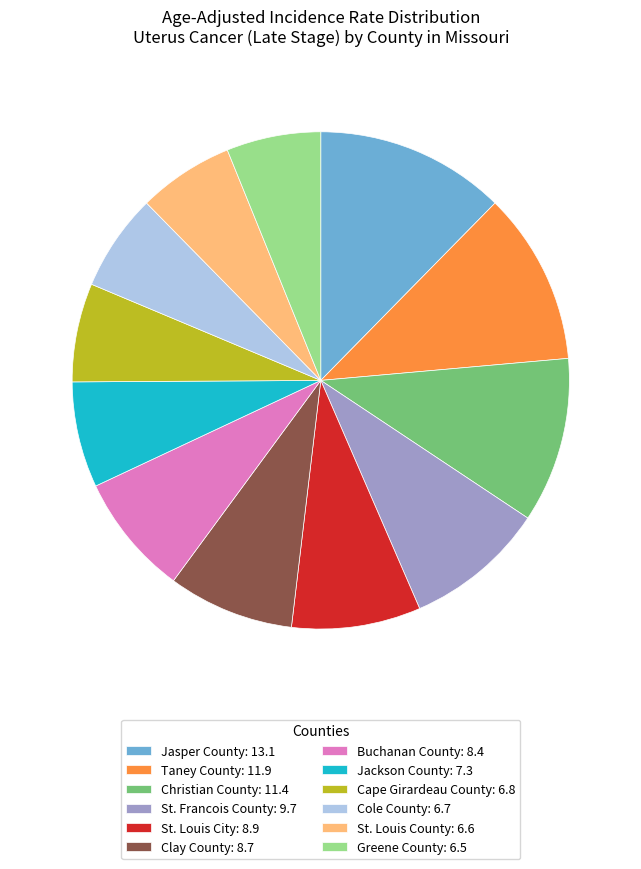

Which has a higher value, Jasper County or St. Louis County?

Jasper County